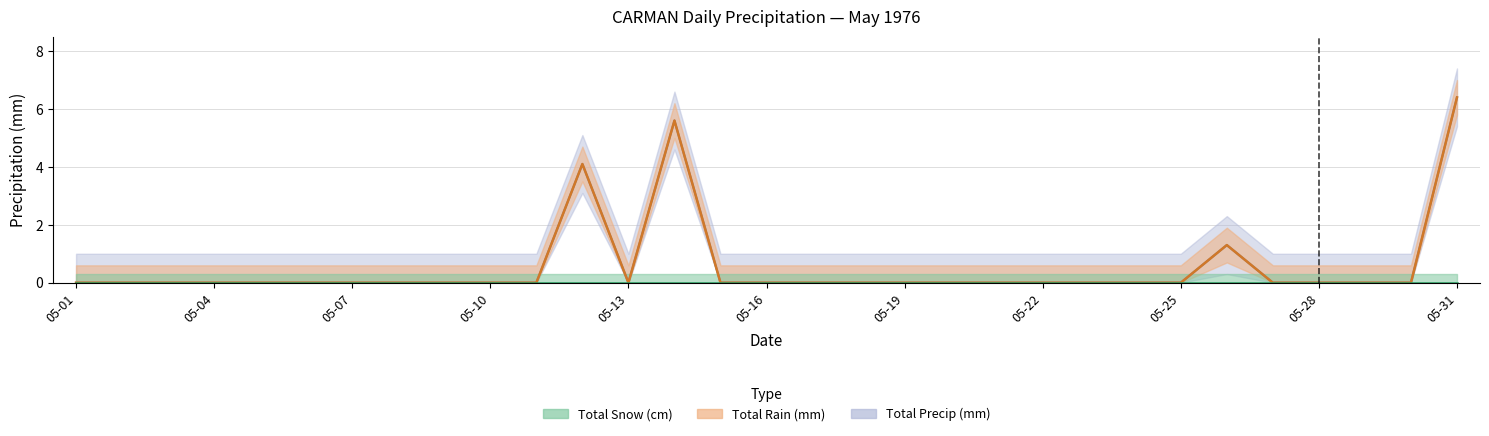

List the labels in order of Total Rain (mm) value, largest first.

05-31, 05-14, 05-12, 05-26, 05-01, 05-02, 05-03, 05-04, 05-05, 05-06, 05-07, 05-08, 05-09, 05-10, 05-11, 05-13, 05-15, 05-16, 05-17, 05-18, 05-19, 05-20, 05-21, 05-22, 05-23, 05-24, 05-25, 05-27, 05-28, 05-29, 05-30